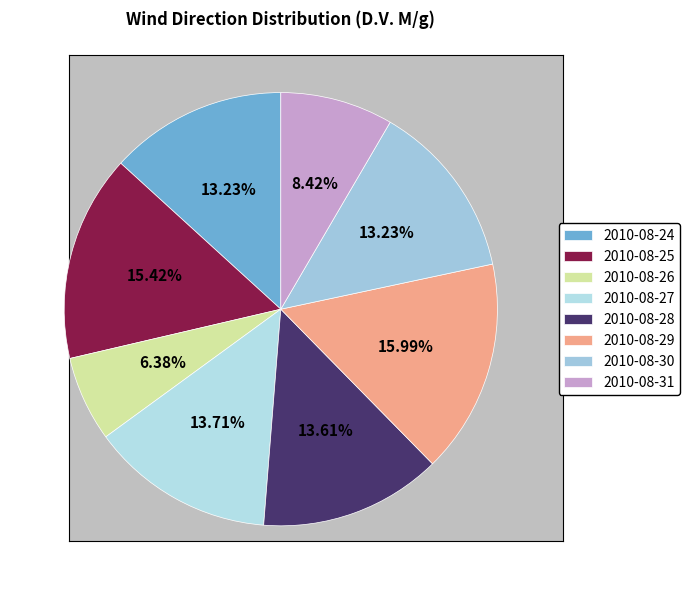

What is the ratio of the value at 2010-08-25 to the value at 2010-08-30?

1.2